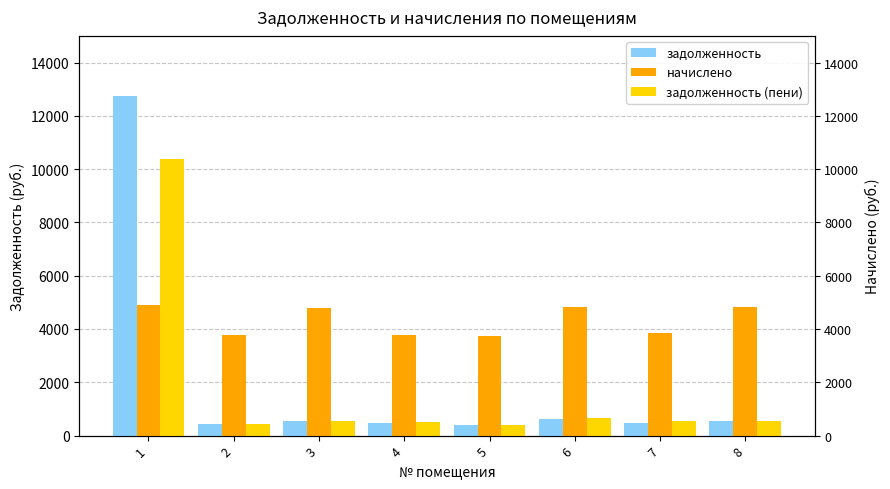

What are all the series names shown in the legend?

задолженность, начислено, задолженность (пени)